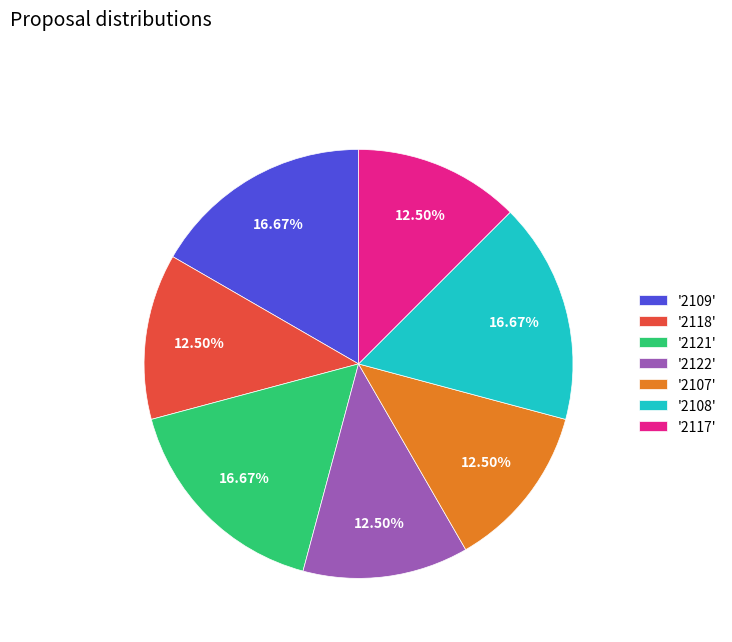

Between '2121' and '2107', which is larger?

'2121'